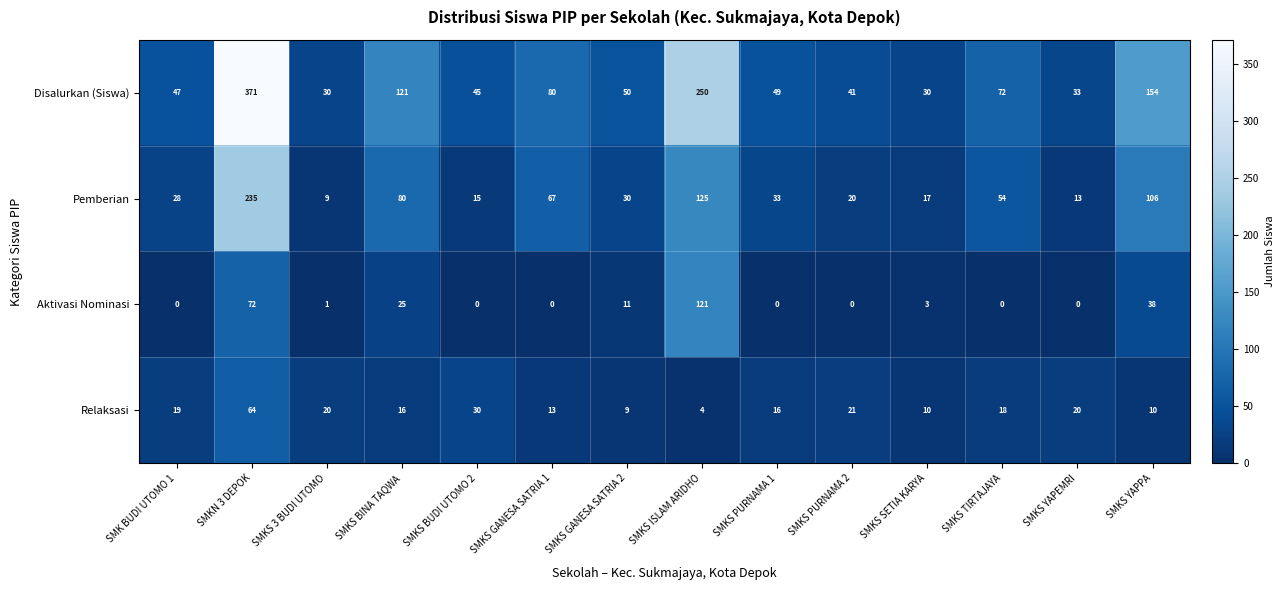

What is the highest value of the Aktivasi Nominasi series?

121